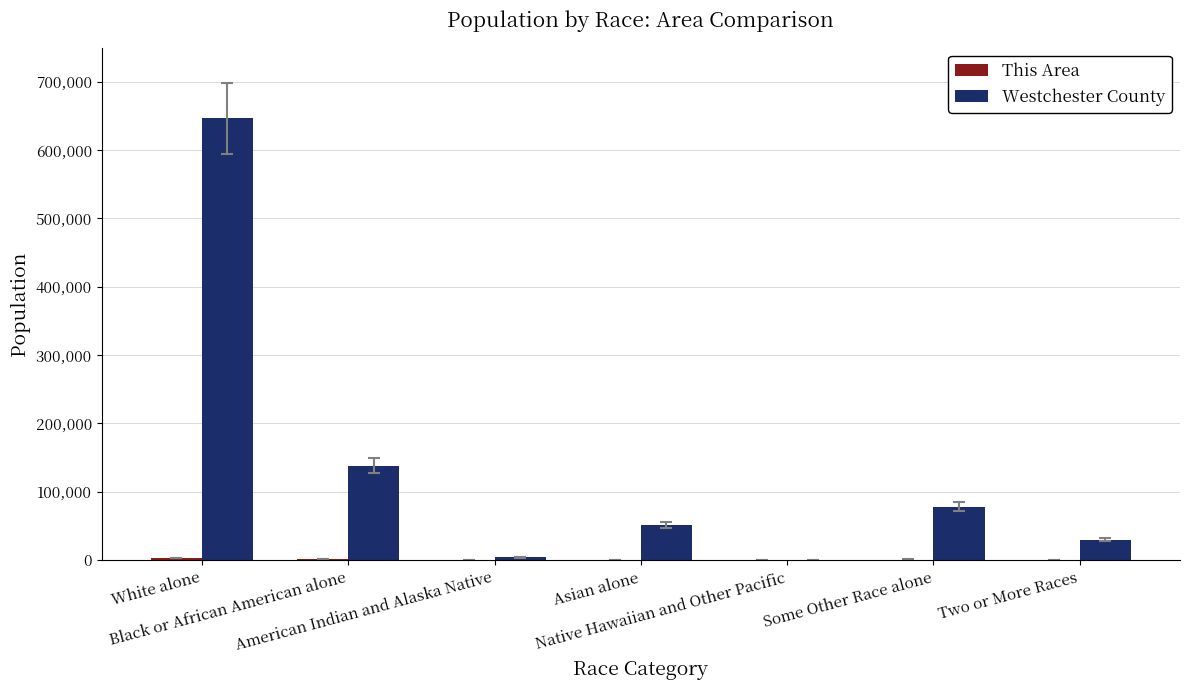

Which category has the highest value across all series?

White alone